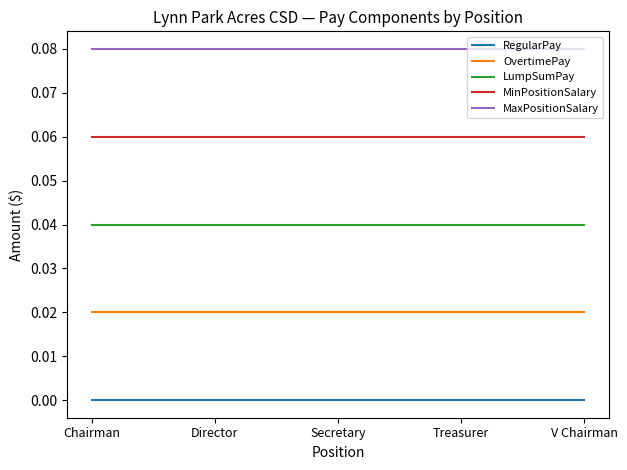

What is the sum of the LumpSumPay values at Secretary and Chairman?

0.1